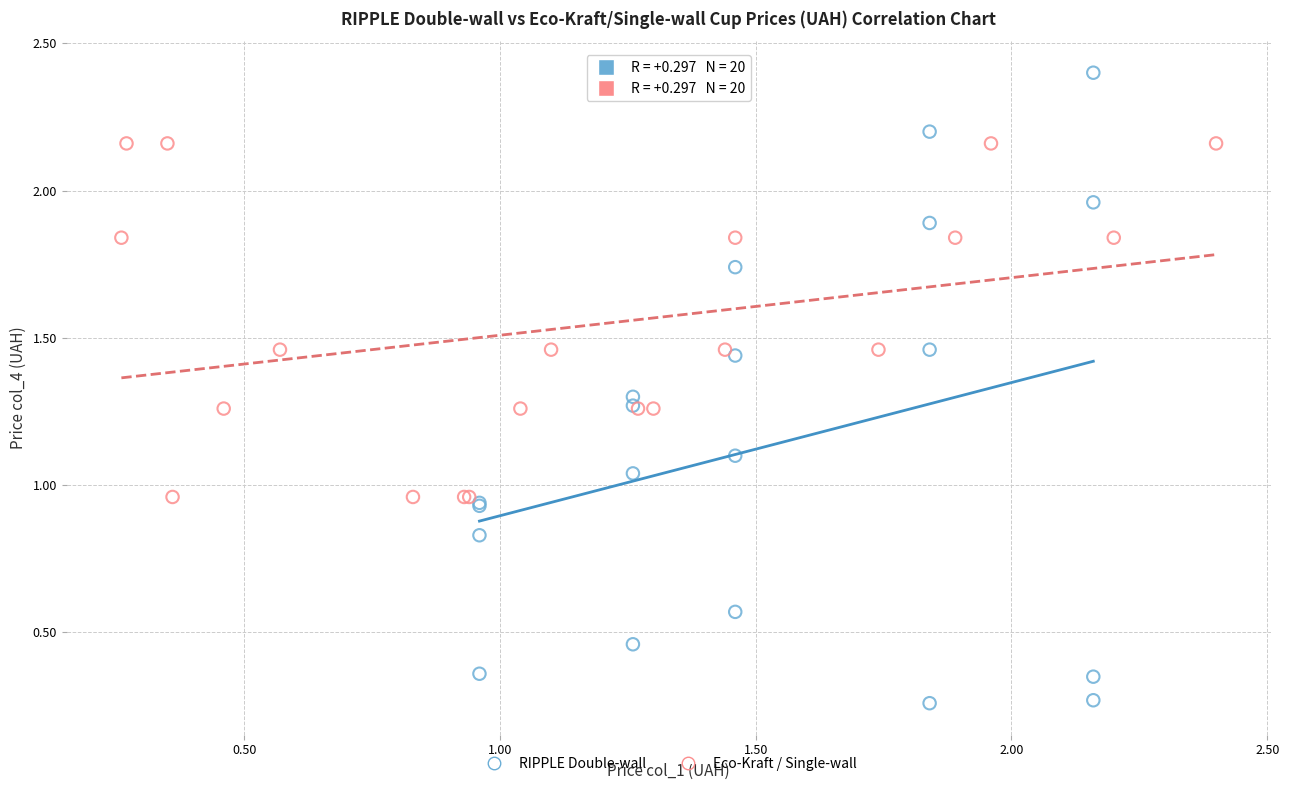

Which series reaches the maximum Y coordinate?

RIPPLE Double-wall